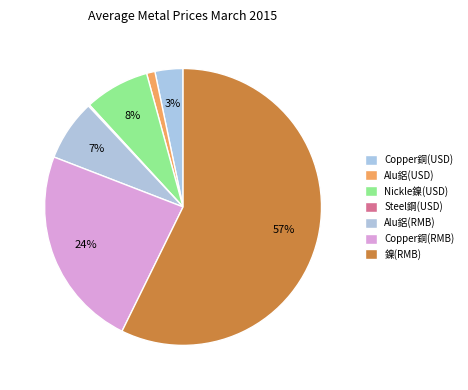

What is the change in value from Alu鋁(RMB) to Copper銅(RMB)?

+29875.9